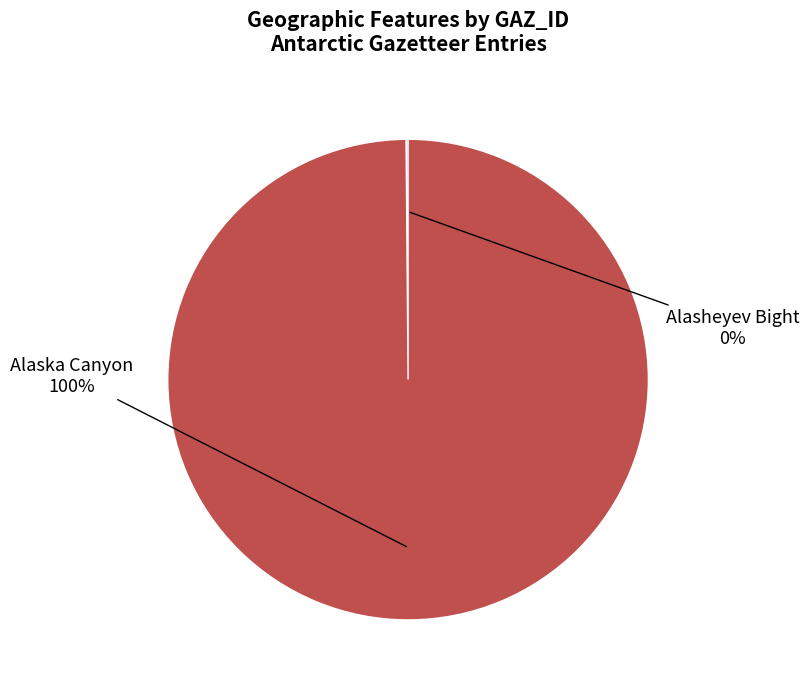

To the nearest percent, what is the average slice percentage?

50%